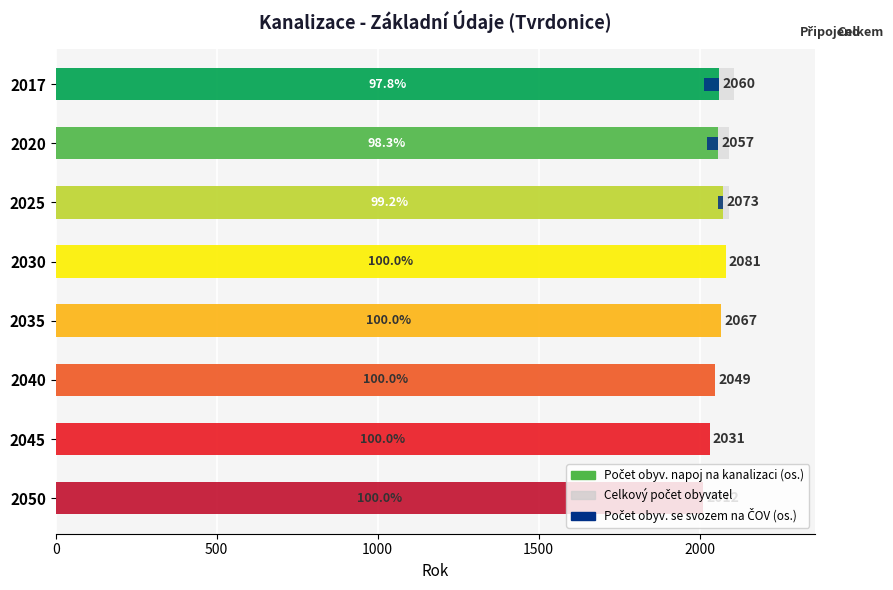

Reading right to left, transcribe all the data shown in this chart.

Celkový počet obyvatel: 2012	2031	2049	2067	2081	2090	2092	2106
Počet obyv. se svozem na ČOV (os.): 0	0	0	0	0	17	35	46